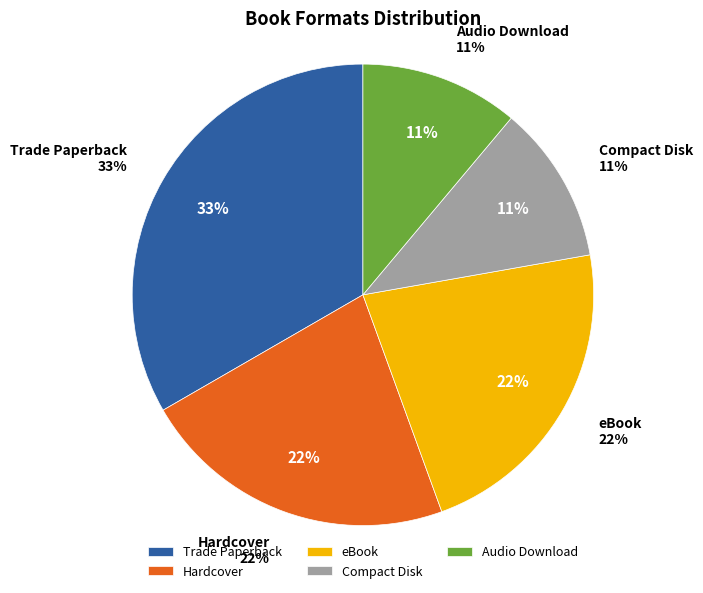

True or false: Trade Paperback accounts for 22% of the total.

False